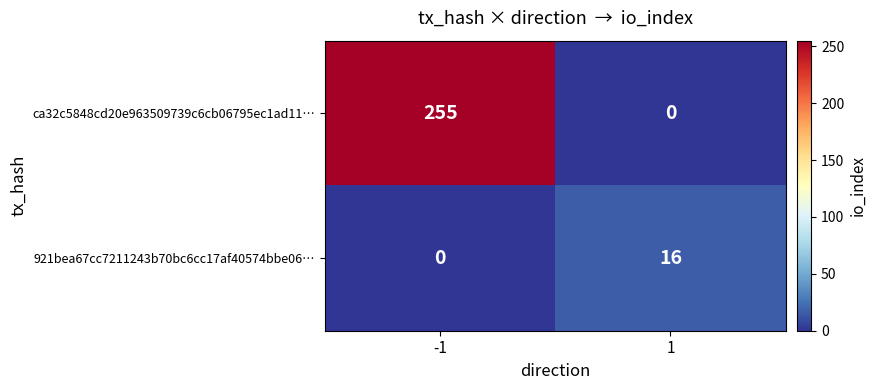

Which series changed the most between -1 and 1?

ca32c5848cd20e963509739c6cb06795ec1ad11…